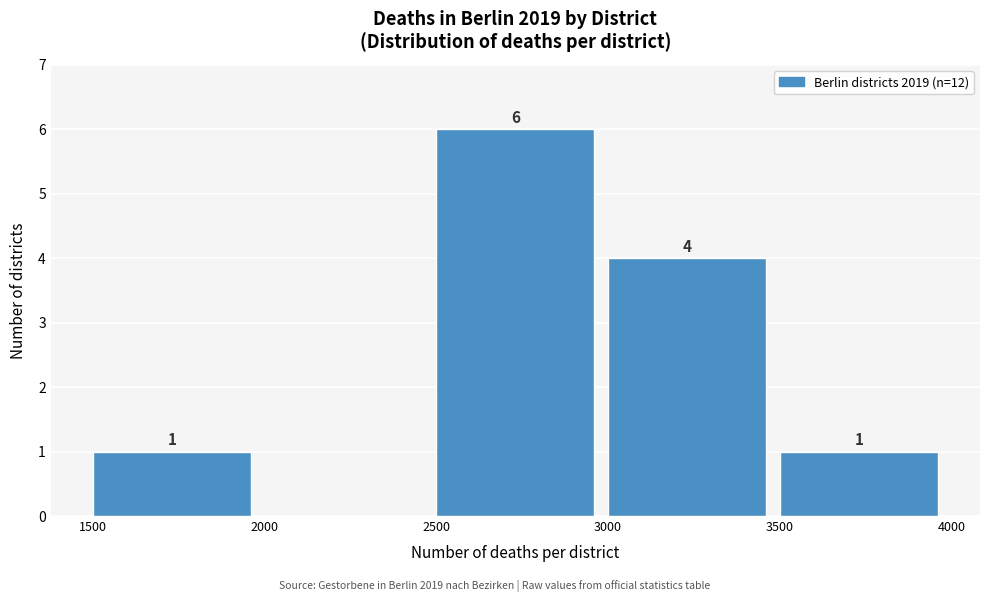

Over which range of the x-axis is the bar tallest?

2500 to 3000